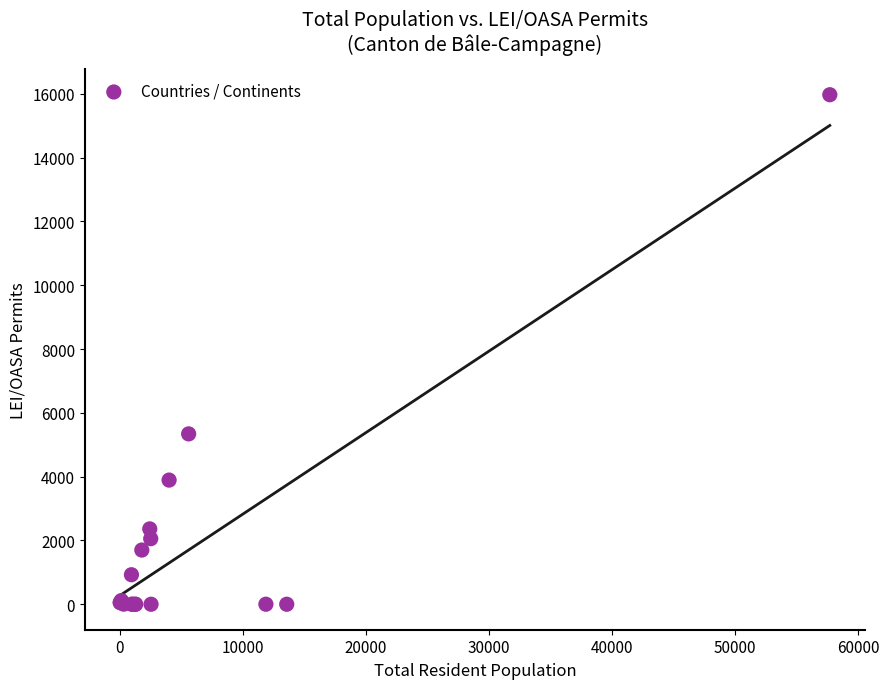

What Y value in the scatter plot is closest to 7985?

5340